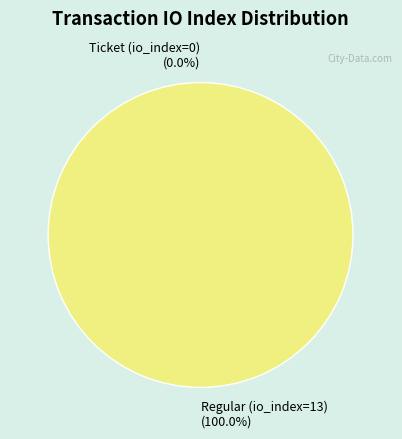

Which has a higher value, Regular (io_index=13) or Ticket (io_index=0)?

Regular (io_index=13)